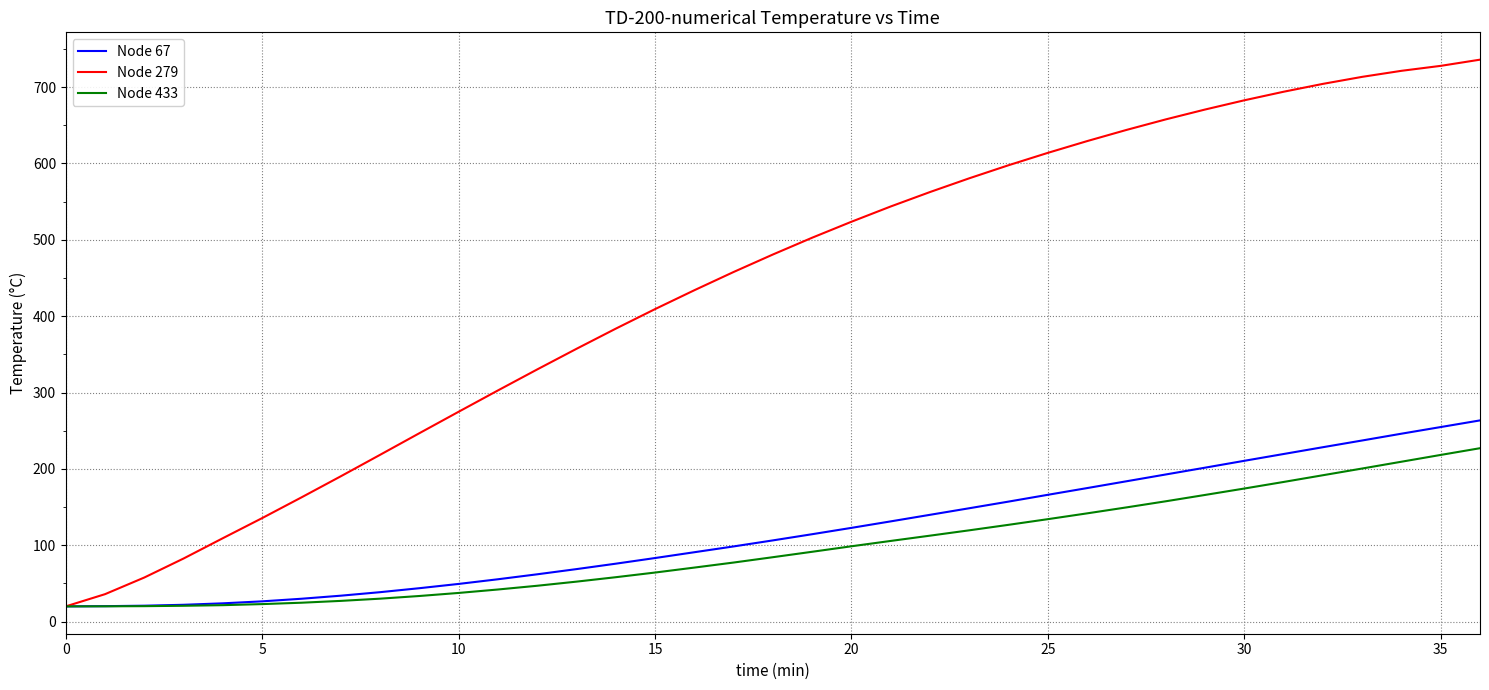

Count the number of categories in the chart.

37